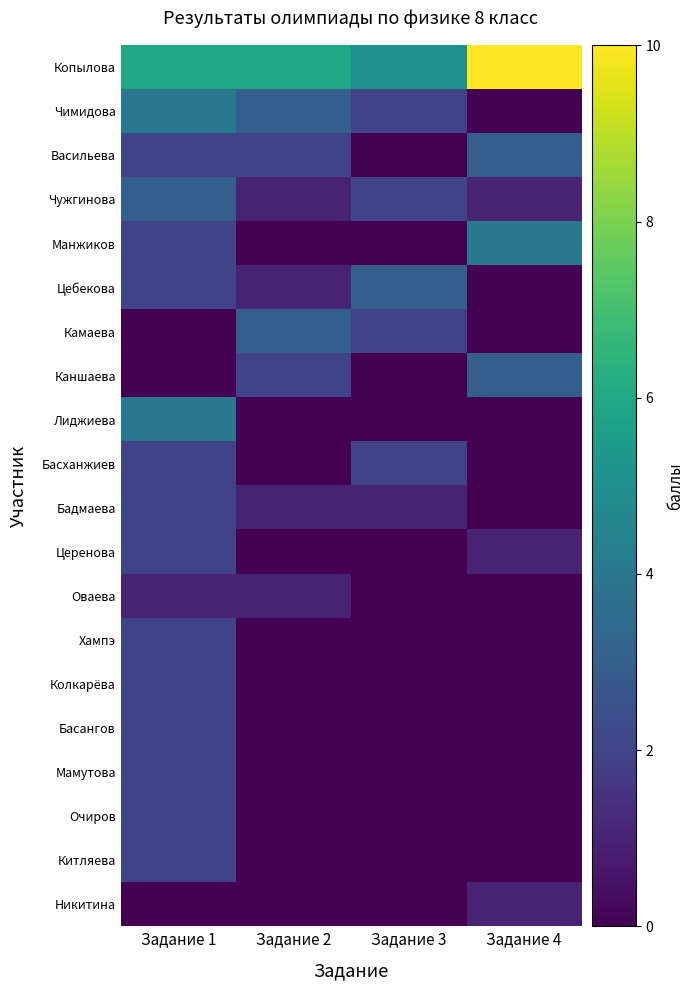

Reading left to right, what are all the values shown in this chart?

Копылова: Задание 1=6	Задание 2=6	Задание 3=5	Задание 4=10
Чимидова: Задание 1=4	Задание 2=3	Задание 3=2	Задание 4=0
Васильева: Задание 1=2	Задание 2=2	Задание 3=0	Задание 4=3
Чужгинова: Задание 1=3	Задание 2=1	Задание 3=2	Задание 4=1
Манжиков: Задание 1=2	Задание 2=0	Задание 3=0	Задание 4=4
Цебекова: Задание 1=2	Задание 2=1	Задание 3=3	Задание 4=0
Камаева: Задание 1=0	Задание 2=3	Задание 3=2	Задание 4=0
Каншаева: Задание 1=0	Задание 2=2	Задание 3=0	Задание 4=3
Лиджиева: Задание 1=4	Задание 2=0	Задание 3=0	Задание 4=0
Басханжиев: Задание 1=2	Задание 2=0	Задание 3=2	Задание 4=0
Бадмаева: Задание 1=2	Задание 2=1	Задание 3=1	Задание 4=0
Церенова: Задание 1=2	Задание 2=0	Задание 3=0	Задание 4=1
Оваева: Задание 1=1	Задание 2=1	Задание 3=0	Задание 4=0
Хампэ: Задание 1=2	Задание 2=0	Задание 3=0	Задание 4=0
Колкарёва: Задание 1=2	Задание 2=0	Задание 3=0	Задание 4=0
Басангов: Задание 1=2	Задание 2=0	Задание 3=0	Задание 4=0
Мамутова: Задание 1=2	Задание 2=0	Задание 3=0	Задание 4=0
Очиров: Задание 1=2	Задание 2=0	Задание 3=0	Задание 4=0
Китляева: Задание 1=2	Задание 2=0	Задание 3=0	Задание 4=0
Никитина: Задание 1=0	Задание 2=0	Задание 3=0	Задание 4=1